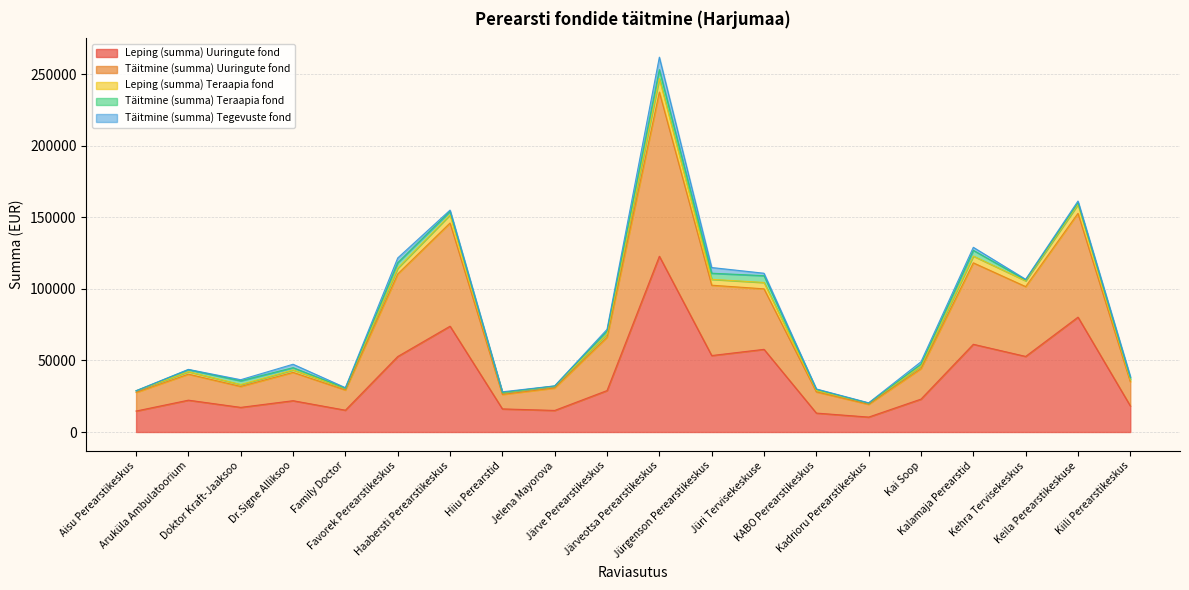

What is the maximum value for Leping (summa) Uuringute fond?

122853.5